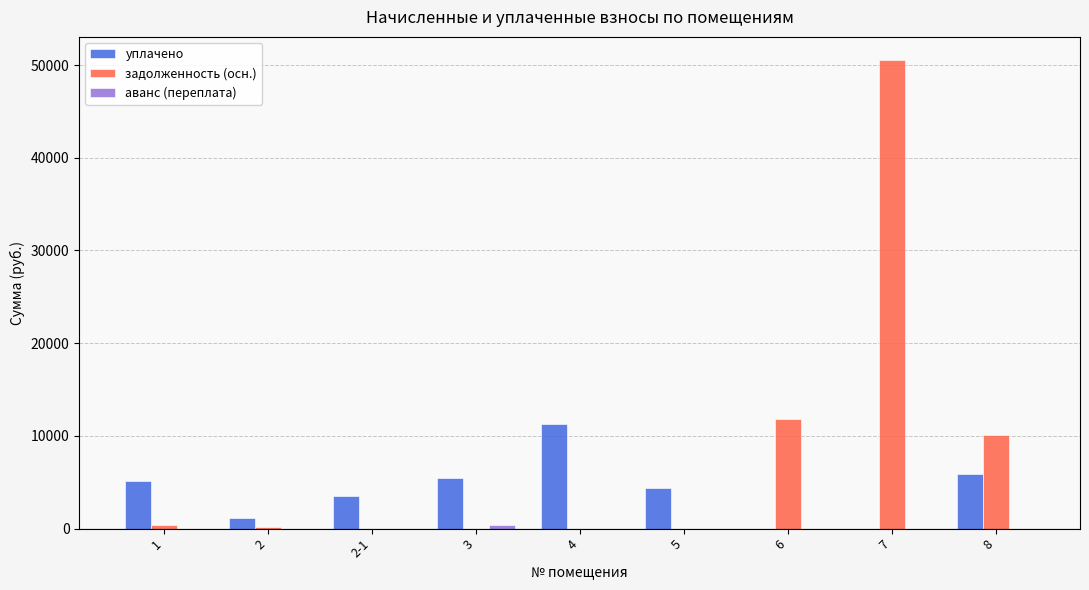

What is the sum of the задолженность (осн.) values at 7 and 5?

50512.0